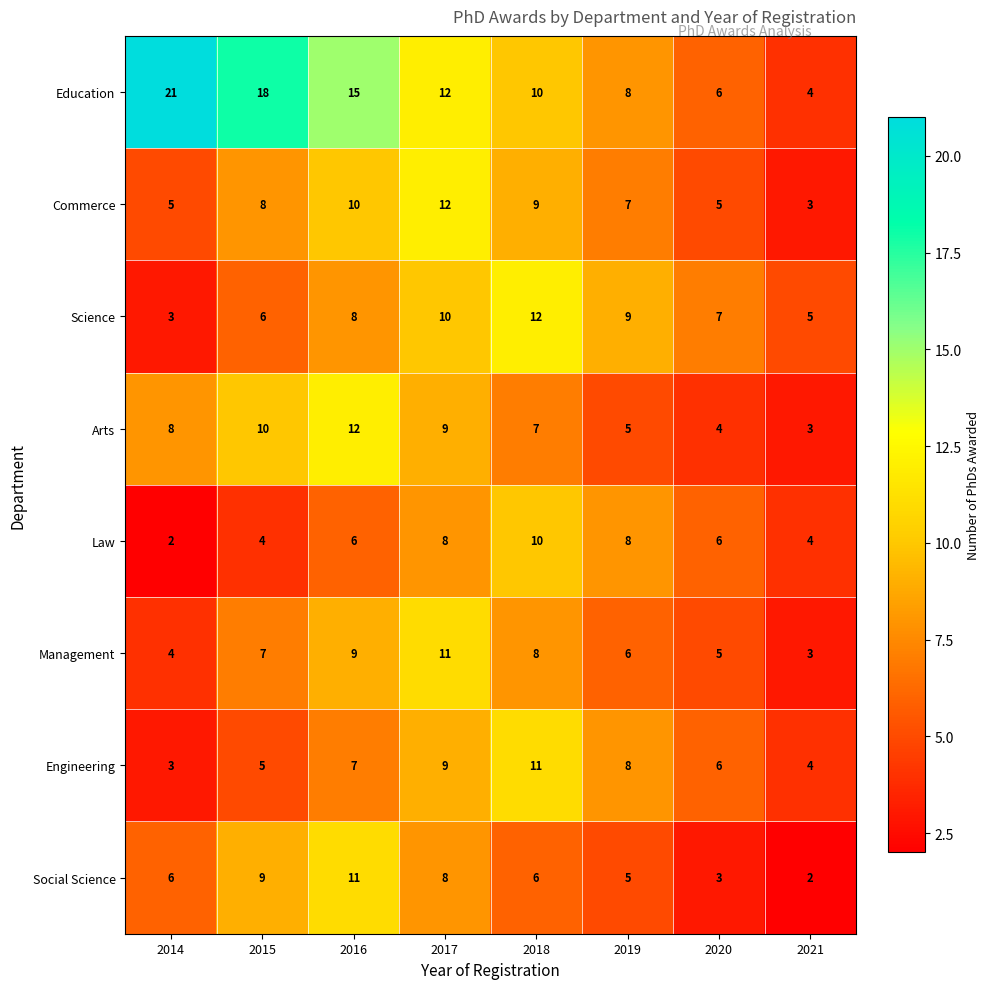

Count the number of categories in the chart.

8